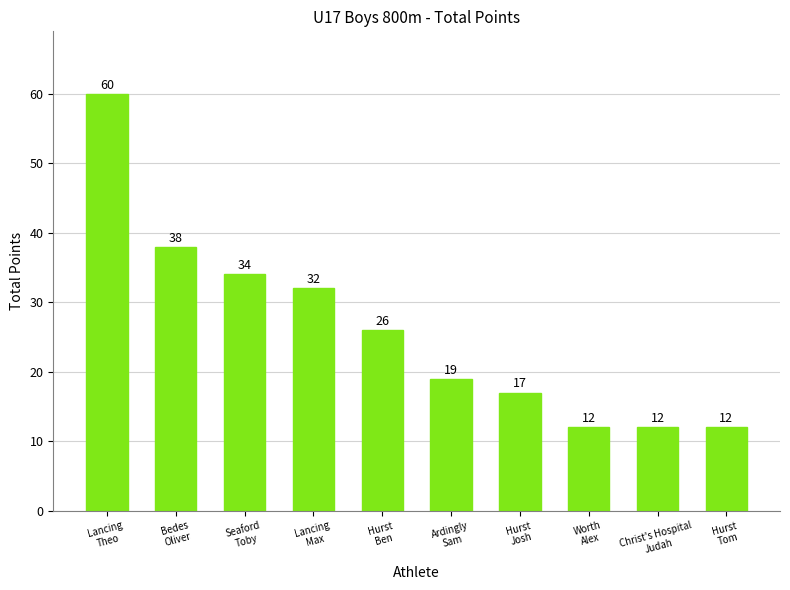

How many distinct data groups are displayed?

1